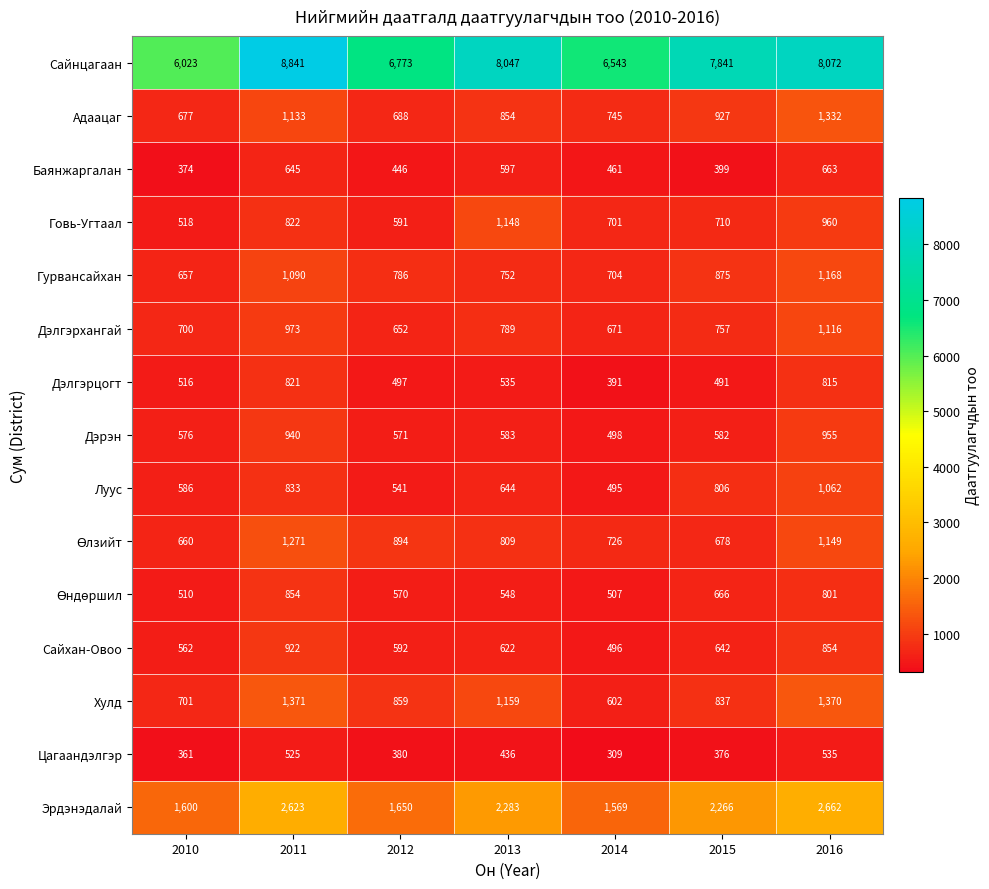

How many categories are shown in the chart?

7